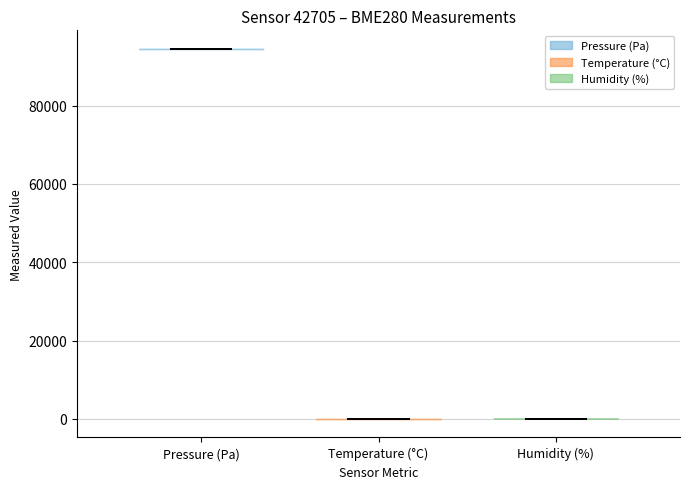

Reading left to right, read every violin against the y-axis: where its median line is, and the lowest and highest points it reaches. The values are not printed on the chart, so give them approximately, as read against the axis.

Pressure (Pa): median line 94000, lowest point 94000, highest point 94000
Temperature (°C): median line 0, lowest point 0, highest point 0
Humidity (%): median line 0, lowest point 0, highest point 0